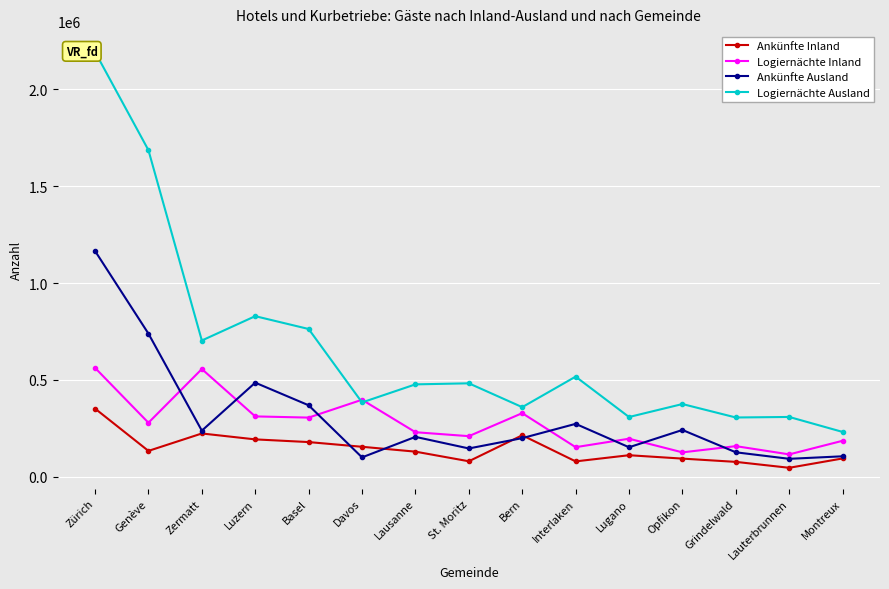

Is the value of Ankünfte Inland at Opfikon greater than the value of Logiernächte Inland at Montreux?

No